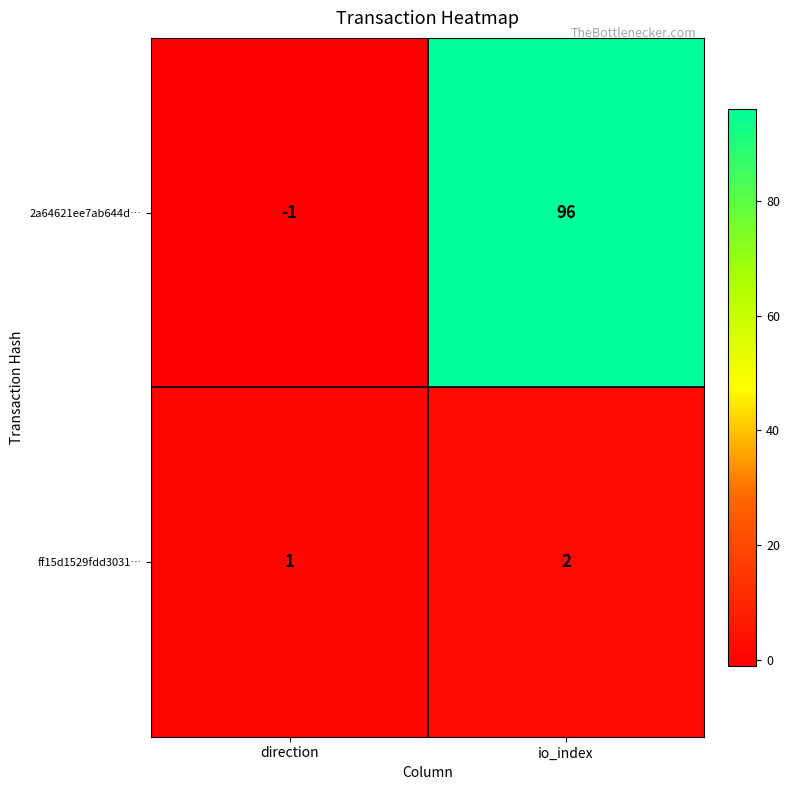

What is the sum of all ff15d1529fdd3031… values?

3